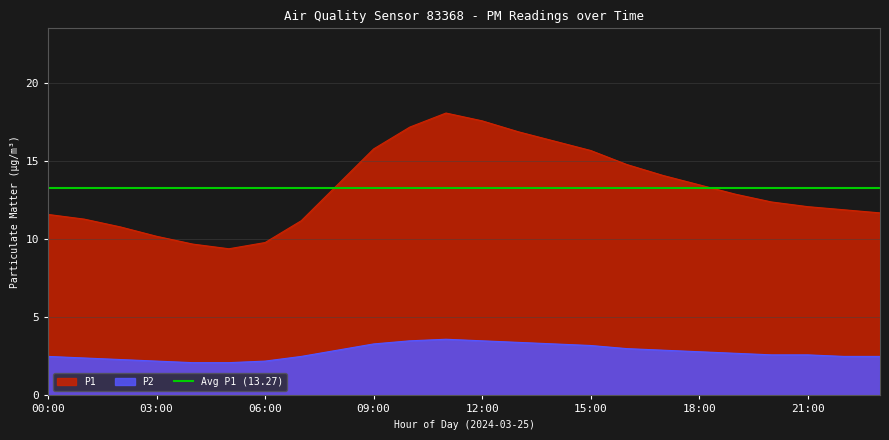

What position from the left is 14:00?

15